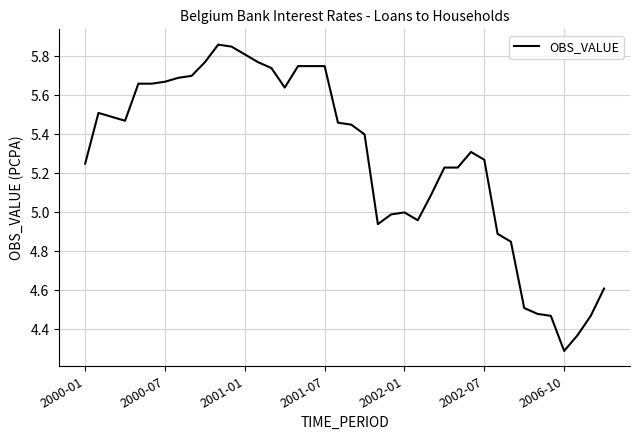

What is the difference between the maximum and minimum values?

1.6